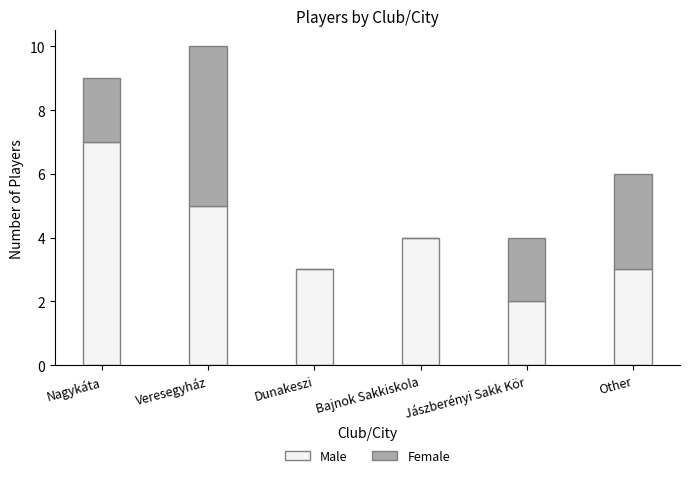

How many categories are shown in the chart?

6